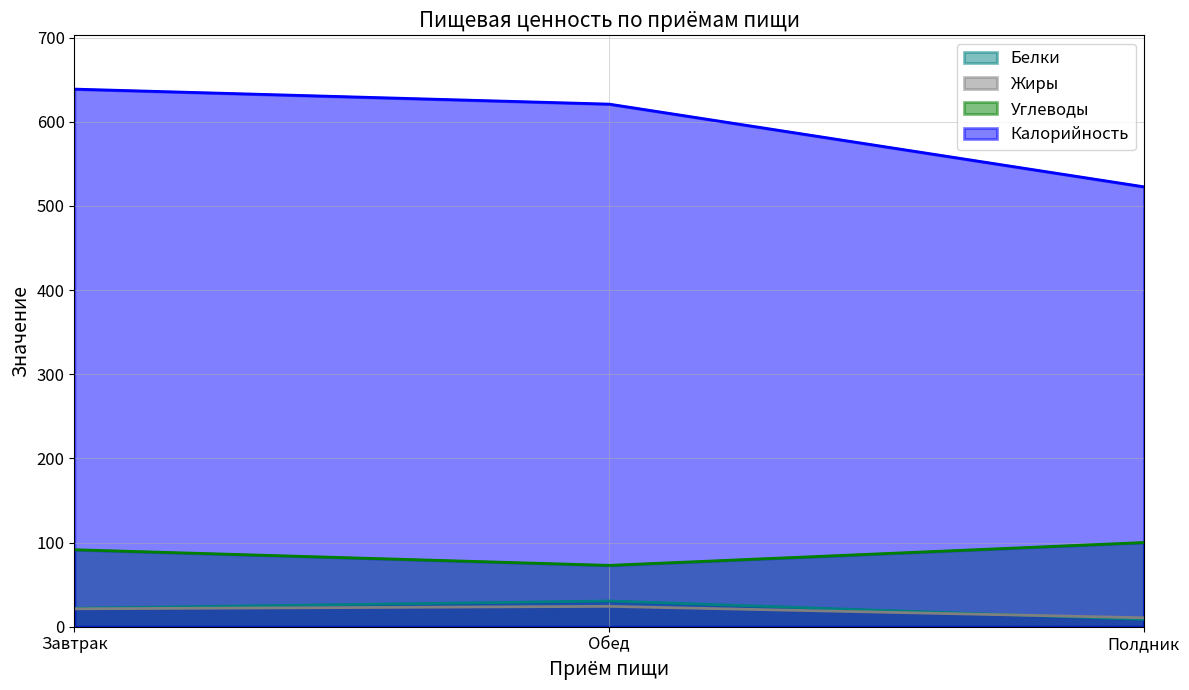

At Полдник, list the series in order from smallest to largest.

Белки, Жиры, Углеводы, Калорийность